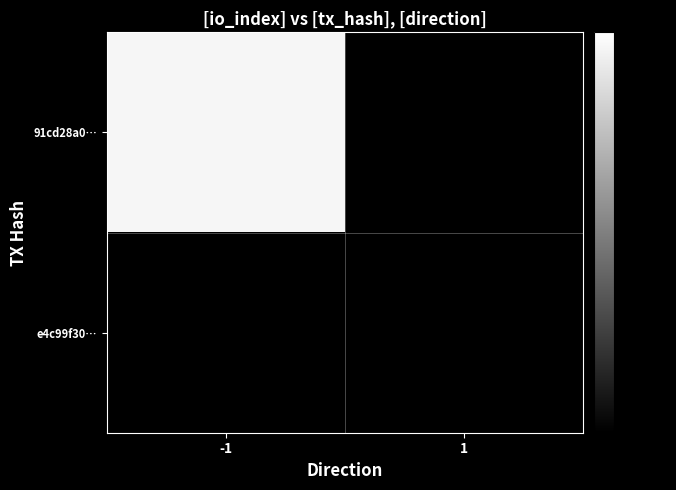

Reading left to right, transcribe all the data shown in this chart.

91cd28a0…: -1=770	1=0
e4c99f30…: -1=0	1=0